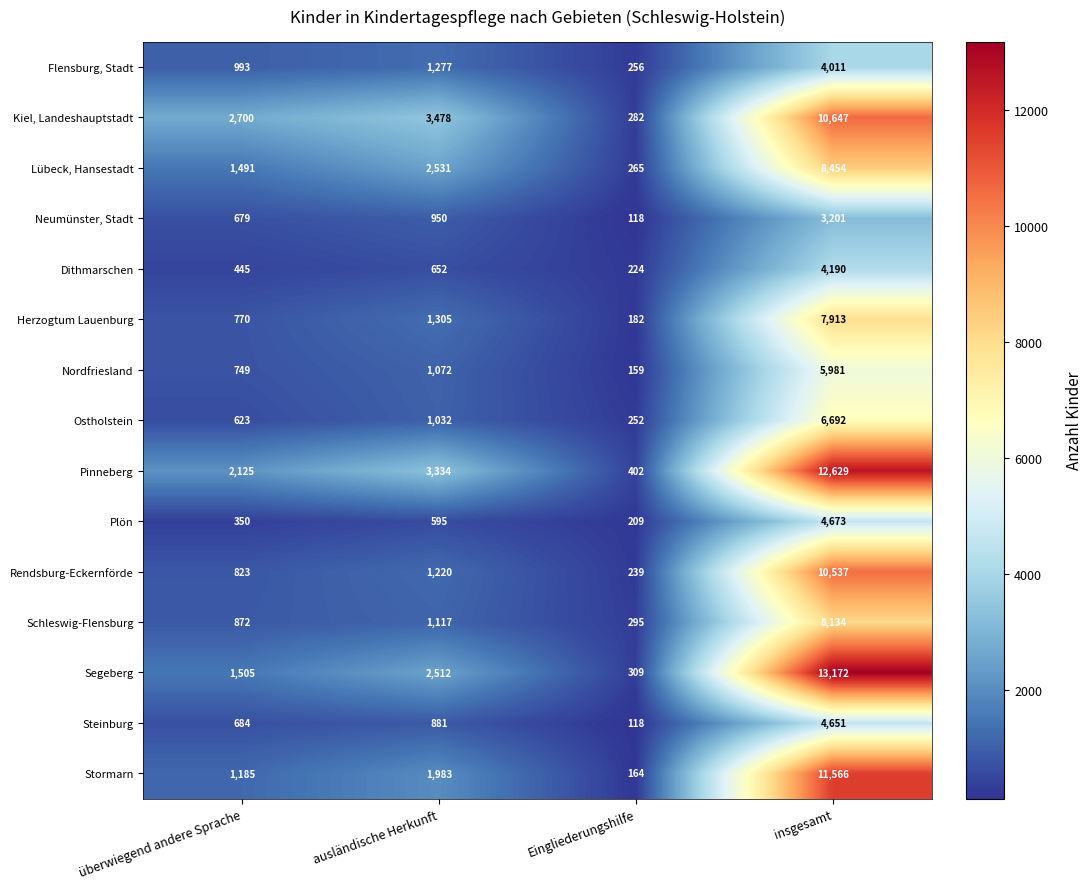

Which category has the lowest value across all series?

Eingliederungshilfe